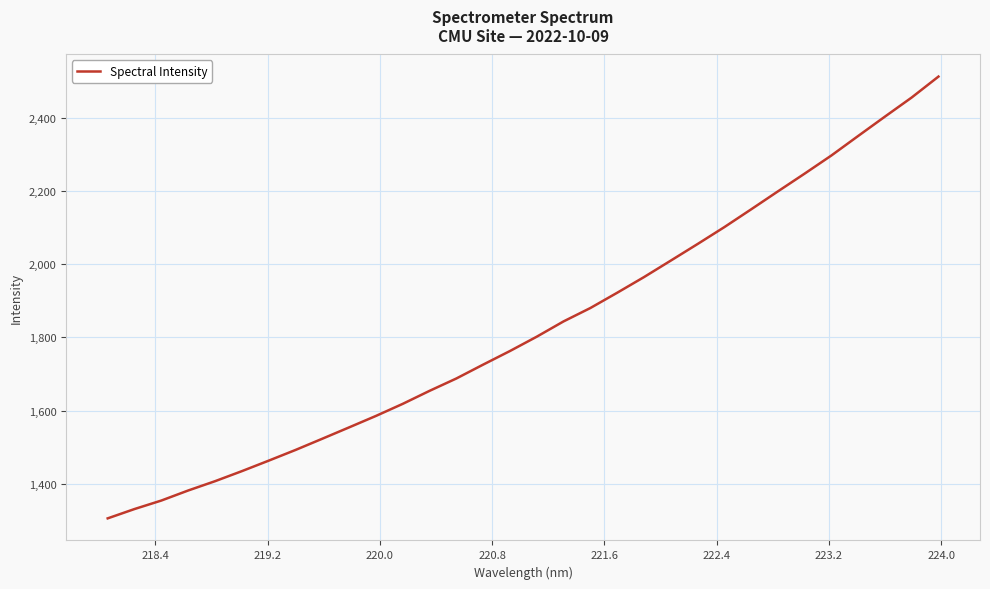

What is the greatest value displayed?

2512.1